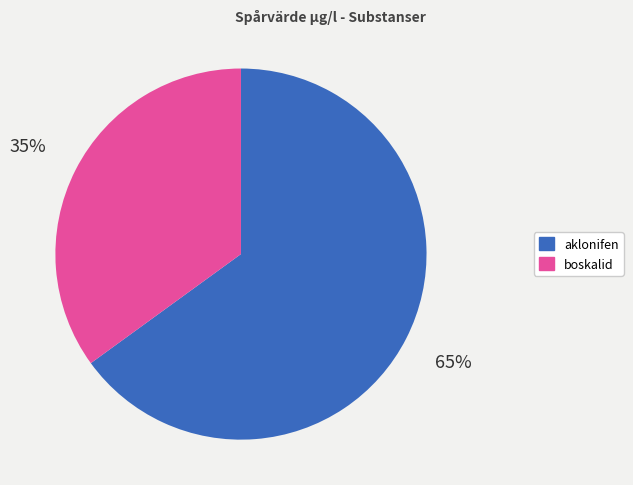

Is there any slice that represents more than half of the pie?

Yes